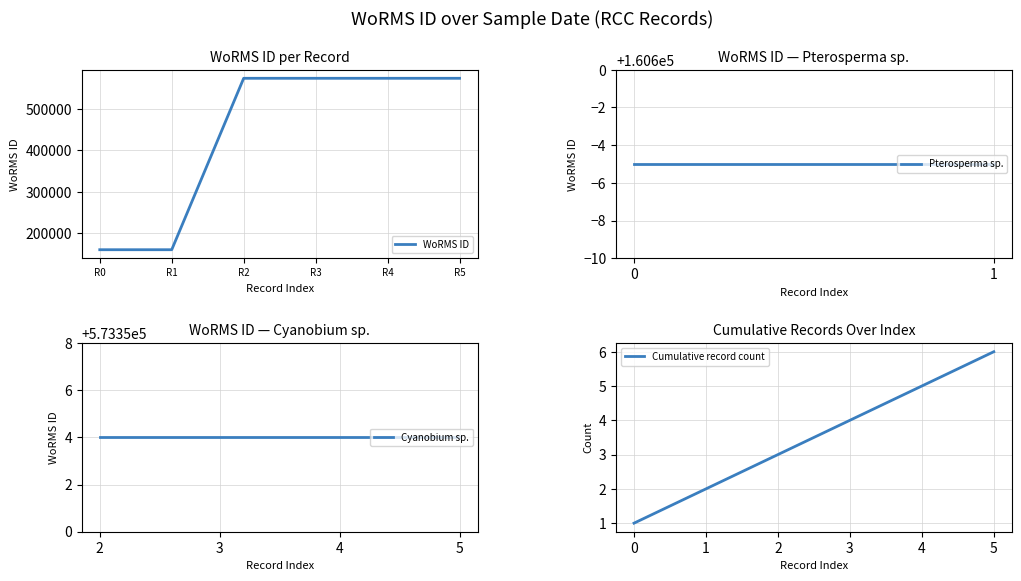

What is the smallest value displayed?

160595